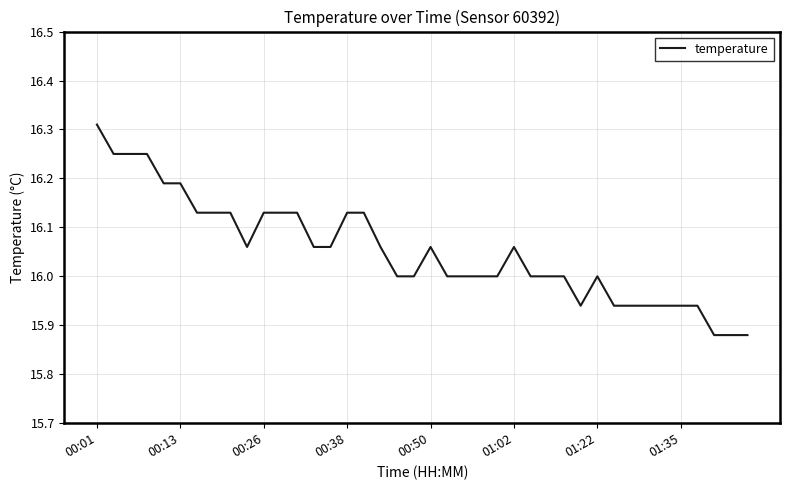

What is the difference between the maximum and minimum values?

0.4